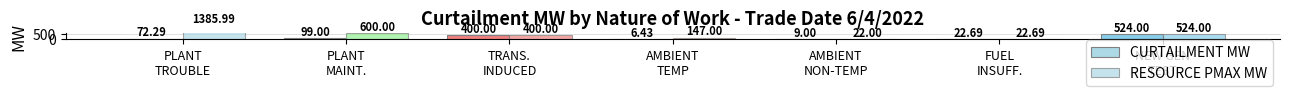

Reading right to left, transcribe all the data shown in this chart.

CURTAILMENT MW: 524.0	22.7	9.0	6.4	400.0	99.0	72.3
RESOURCE PMAX MW: 524.0	22.7	22.0	147.0	400.0	600.0	1386.0